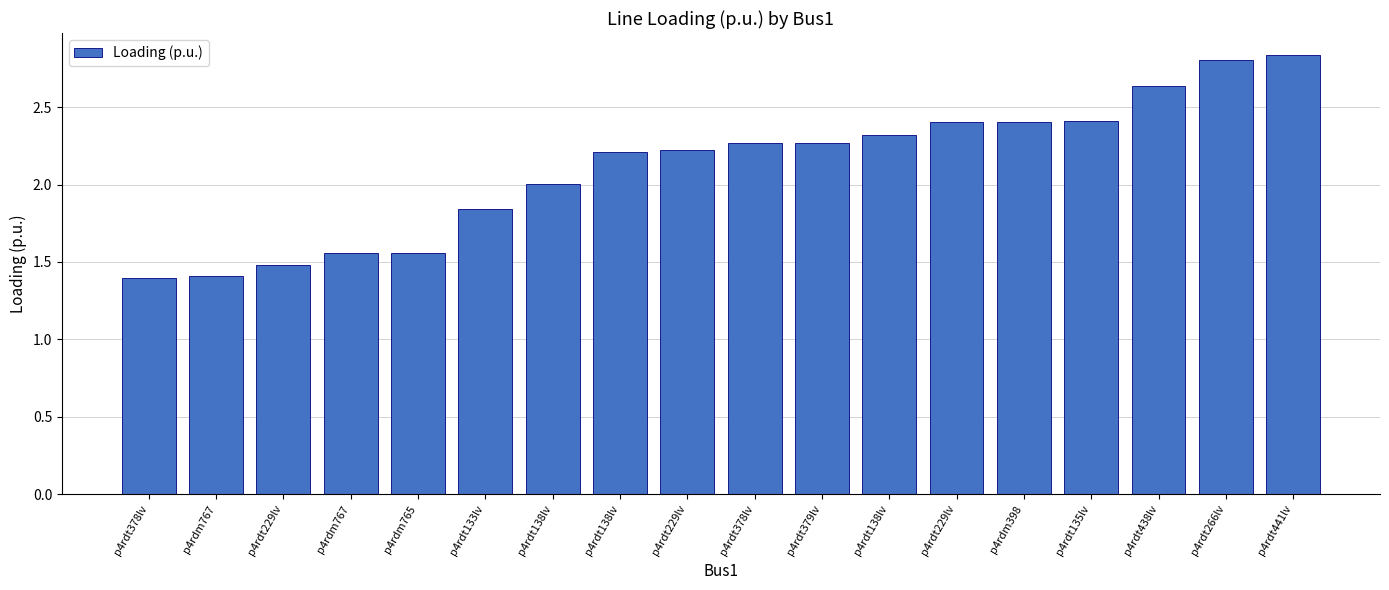

What value does the data have at p4rdt229lv?

1.5